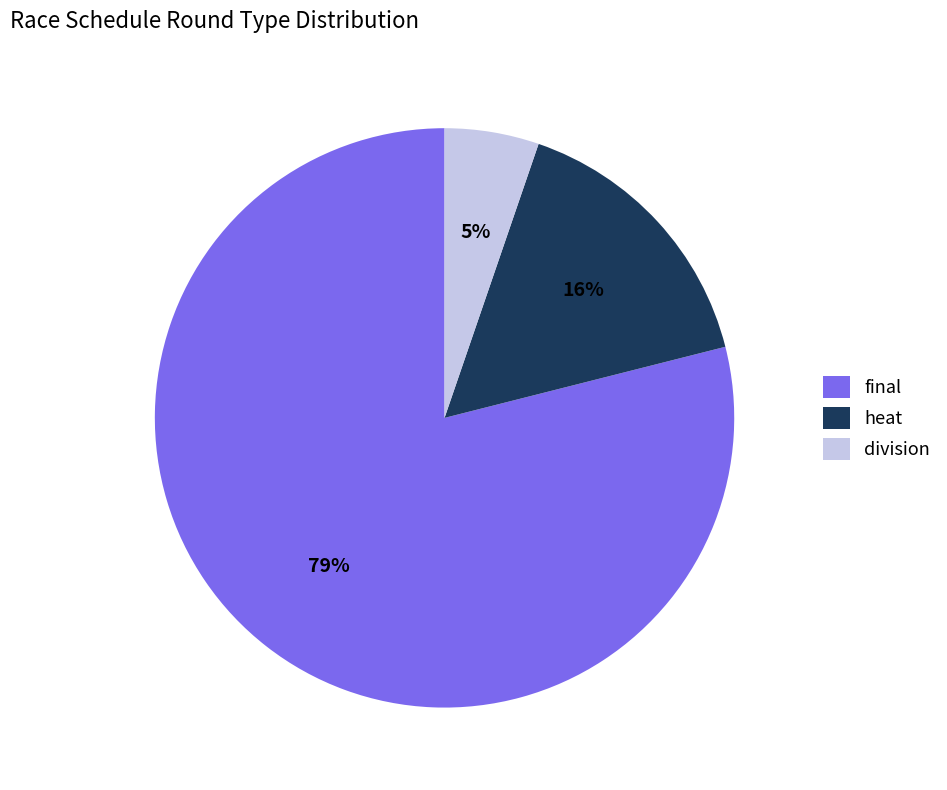

To the nearest percent, what percentage of the pie is heat?

16%